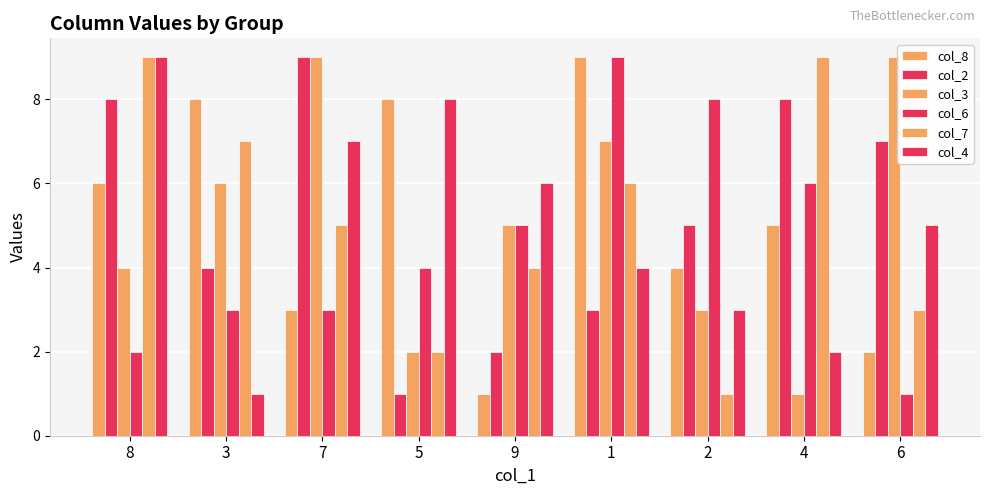

What is the lowest value of the col_7 series?

1